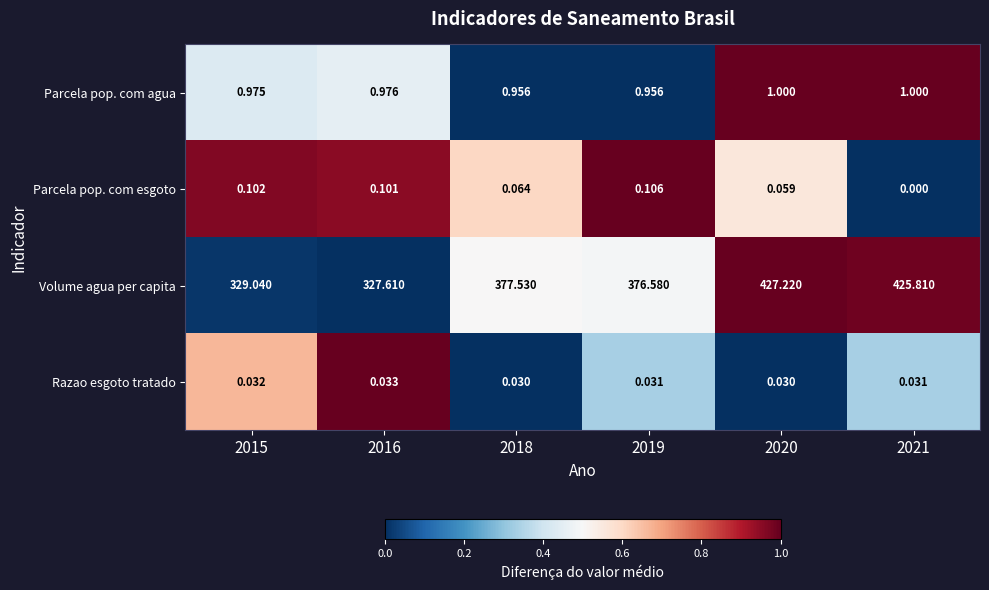

Which series has the largest total across all categories?

Volume agua per capita